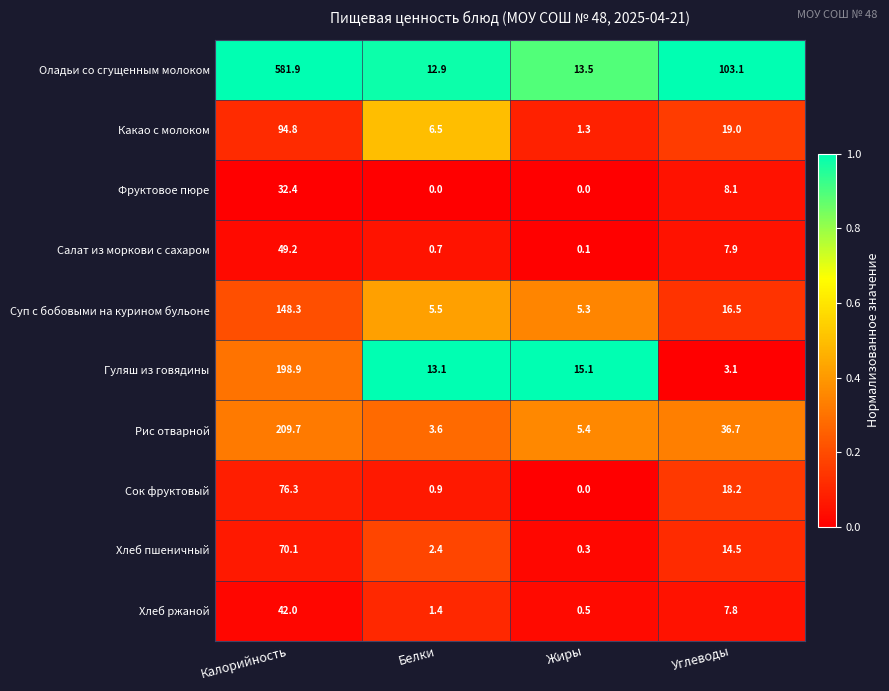

How many data points does each series have?

4